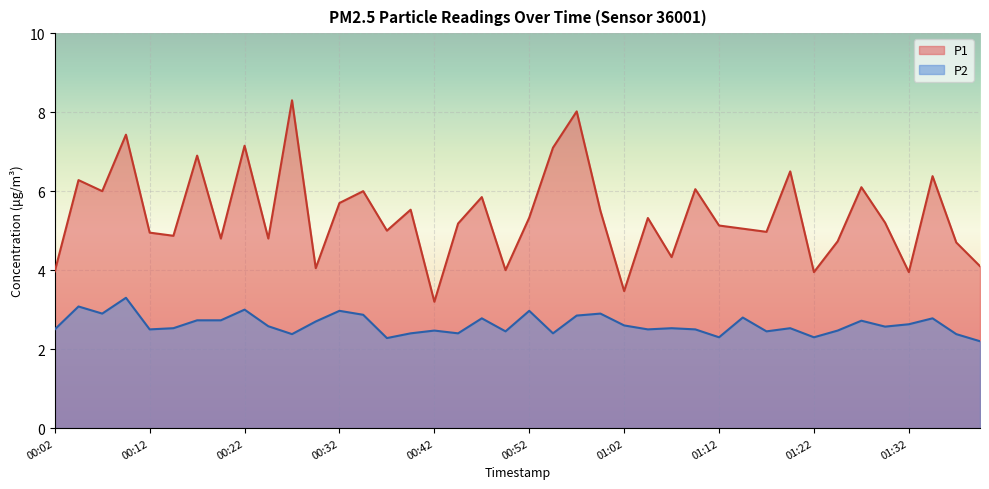

At how many categories does at least one series exceed 5?

23